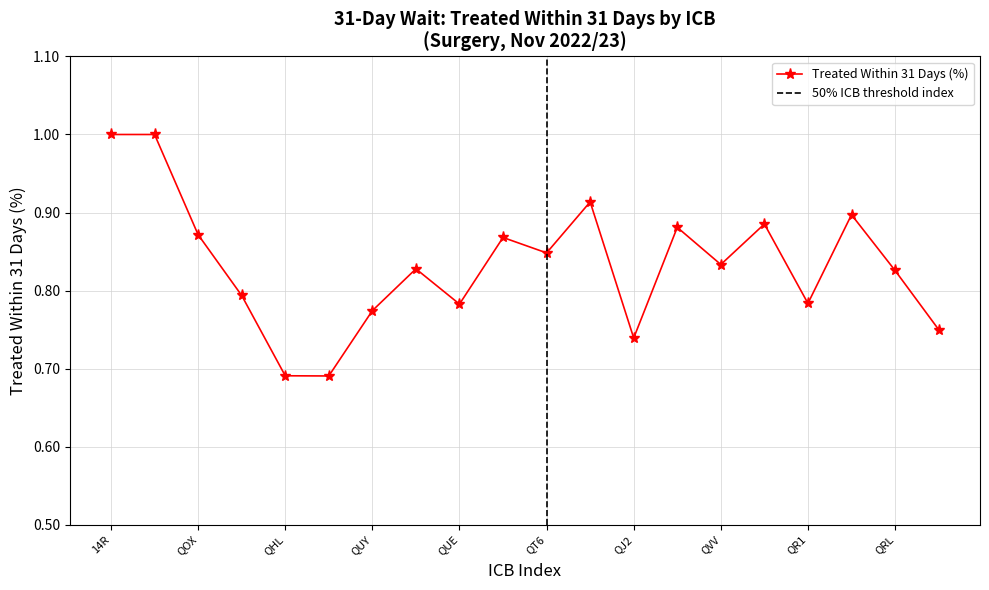

Between QUE and QGH, which is larger?

QUE